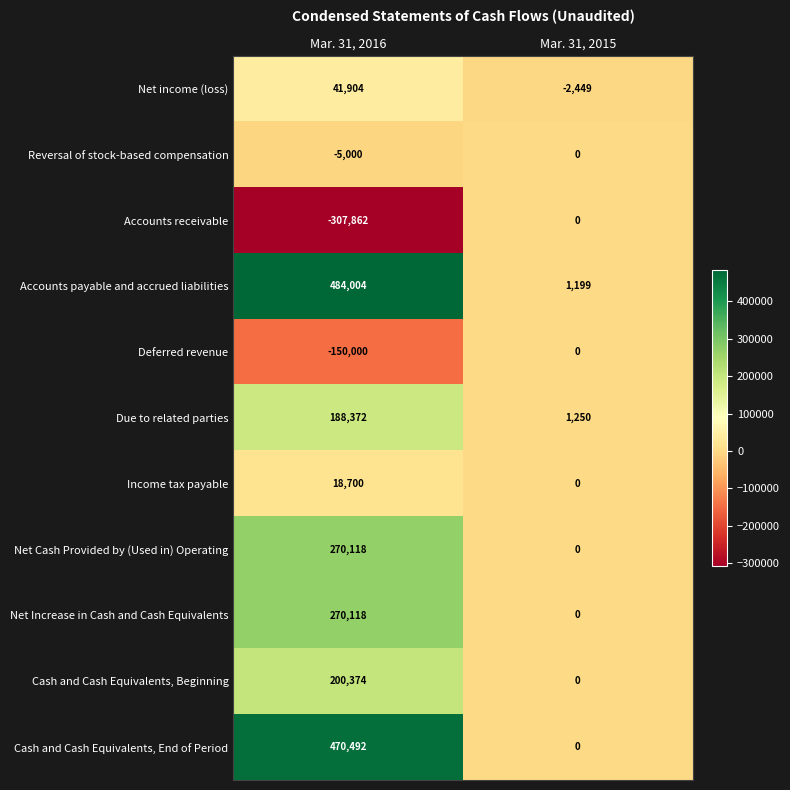

How many values in Net income (loss) are below zero?

1